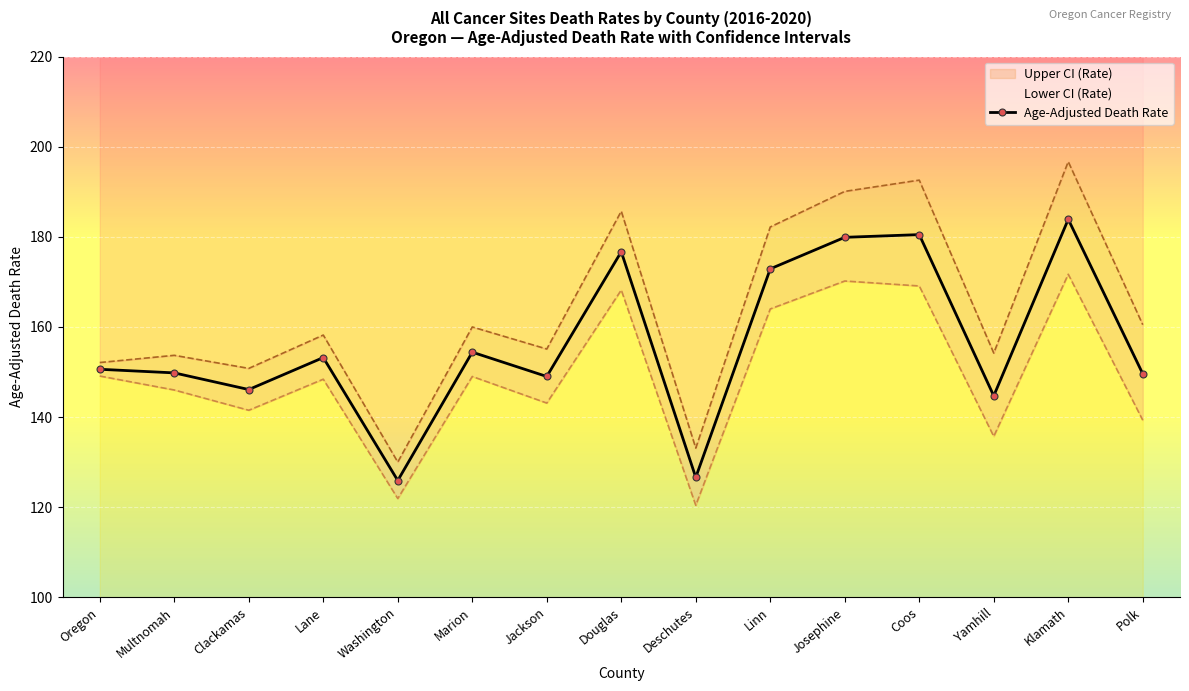

True or false: Lower CI (Rate) and Upper CI (Rate) cross at least once.

False